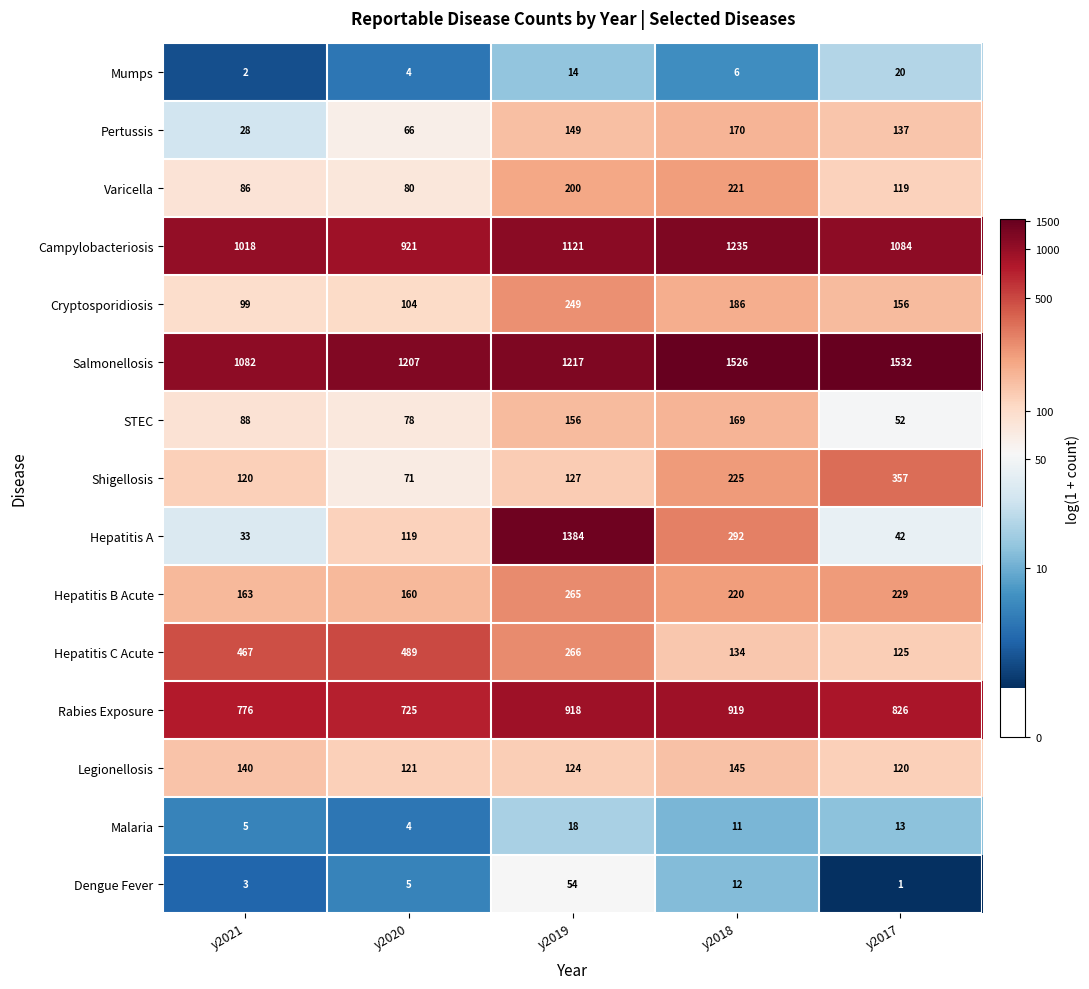

What is the maximum value shown in the chart?

1532